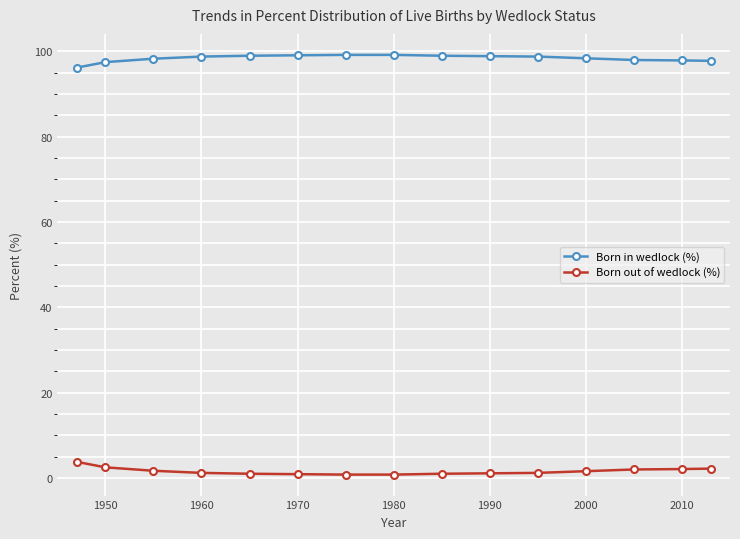

True or false: Born out of wedlock (%) and Born in wedlock (%) intersect in this chart.

False